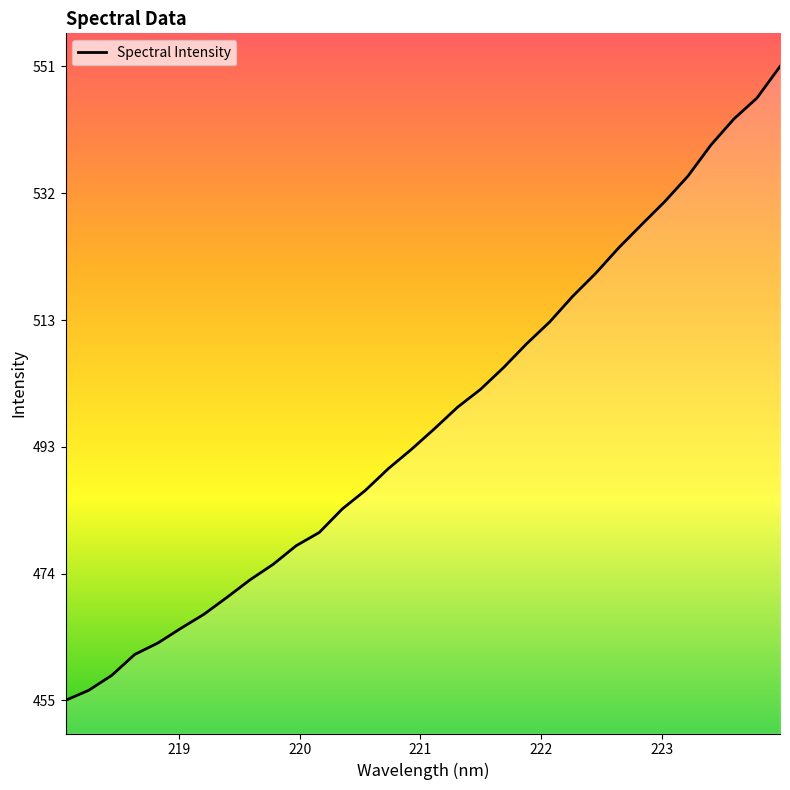

What is the difference between the second highest and minimum values?

90.8